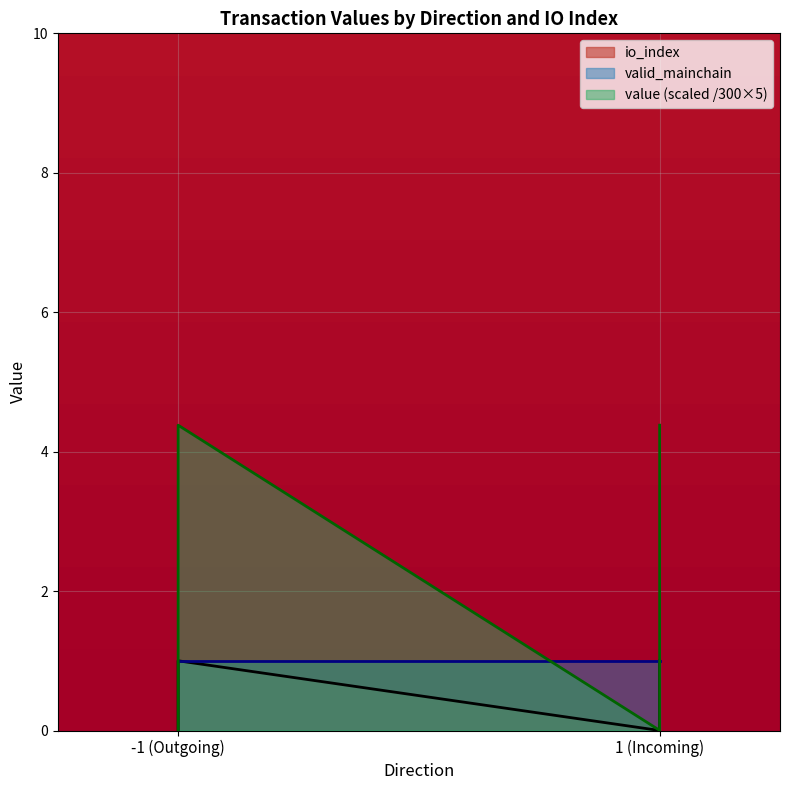

What is the greatest value displayed?

4.4